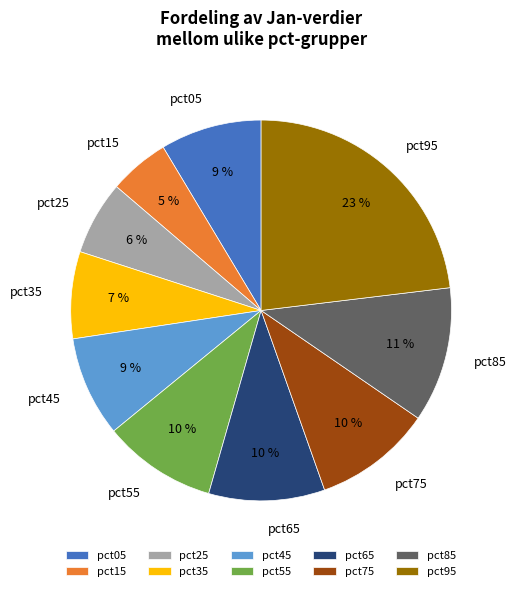

Combined, do pct65 and pct15 account for over 50%?

No